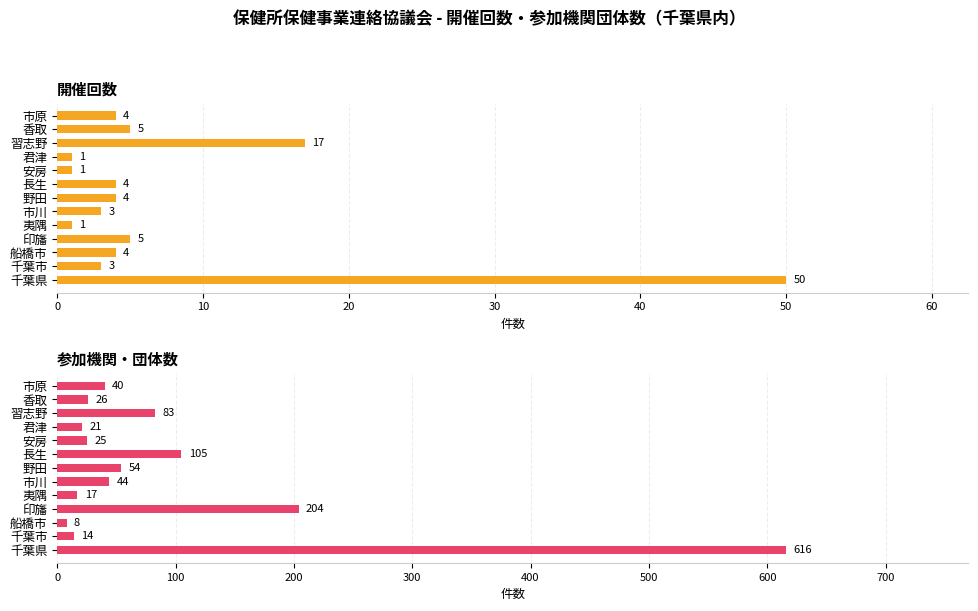

What is the average value of the 参加機関・団体数 series?

97